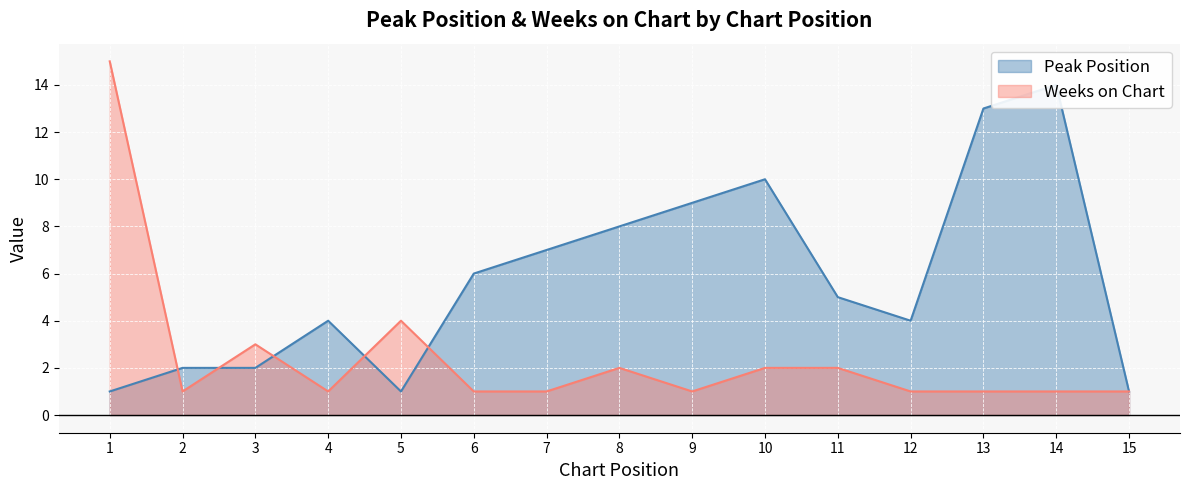

The Peak Position series shows 5 at 11. True or false?

True